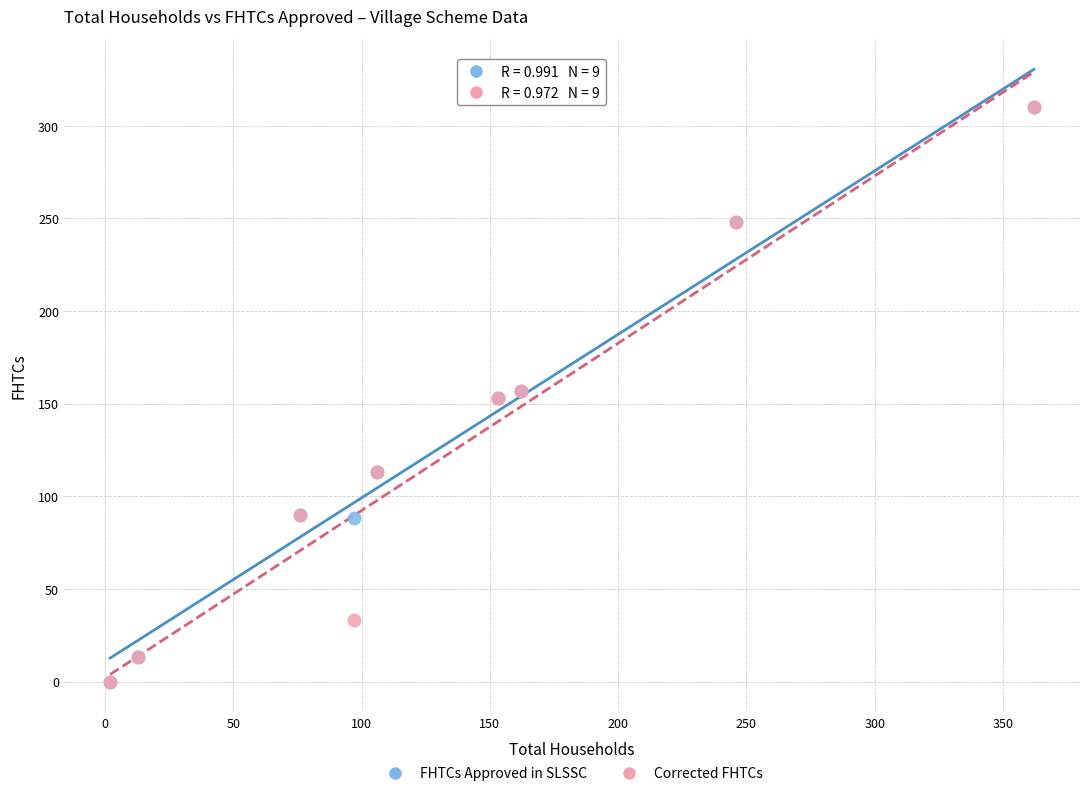

What are all the series names shown in the legend?

FHTCs Approved in SLSSC, Corrected FHTCs